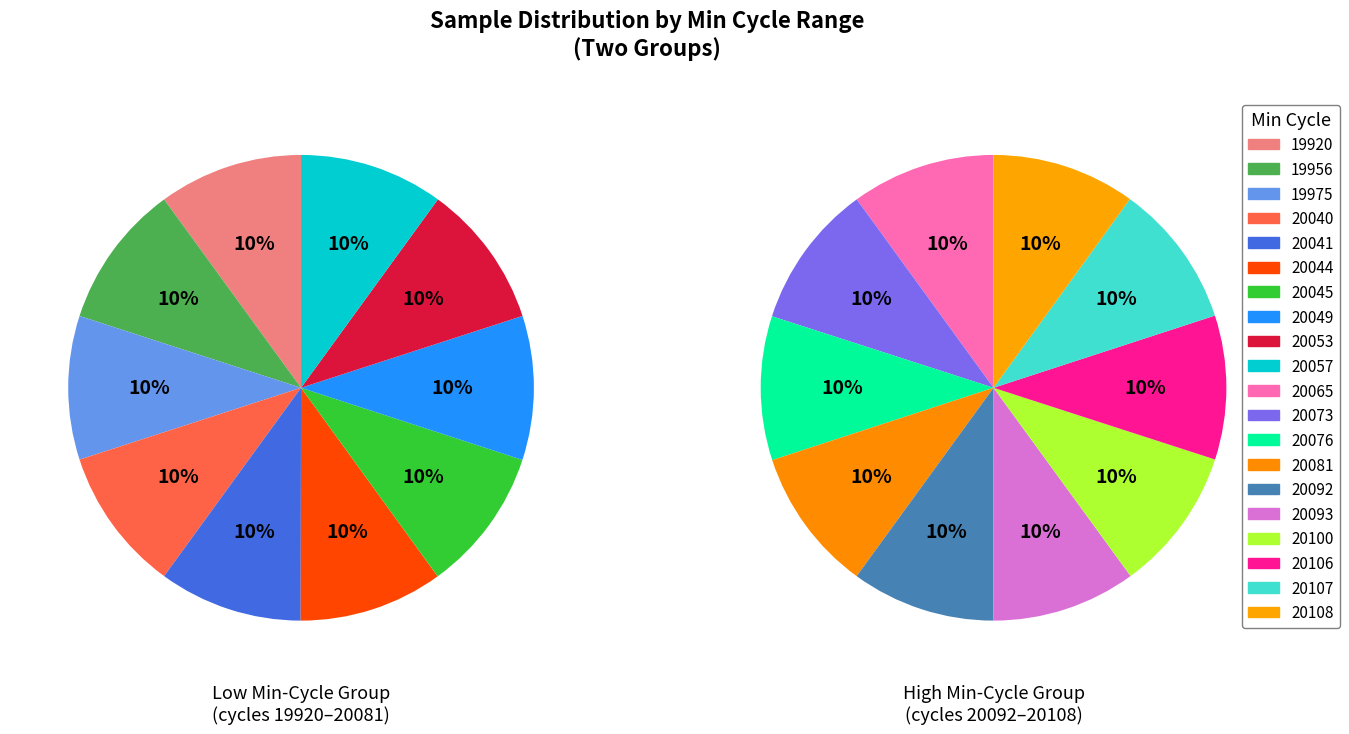

Does any single category account for the majority?

No